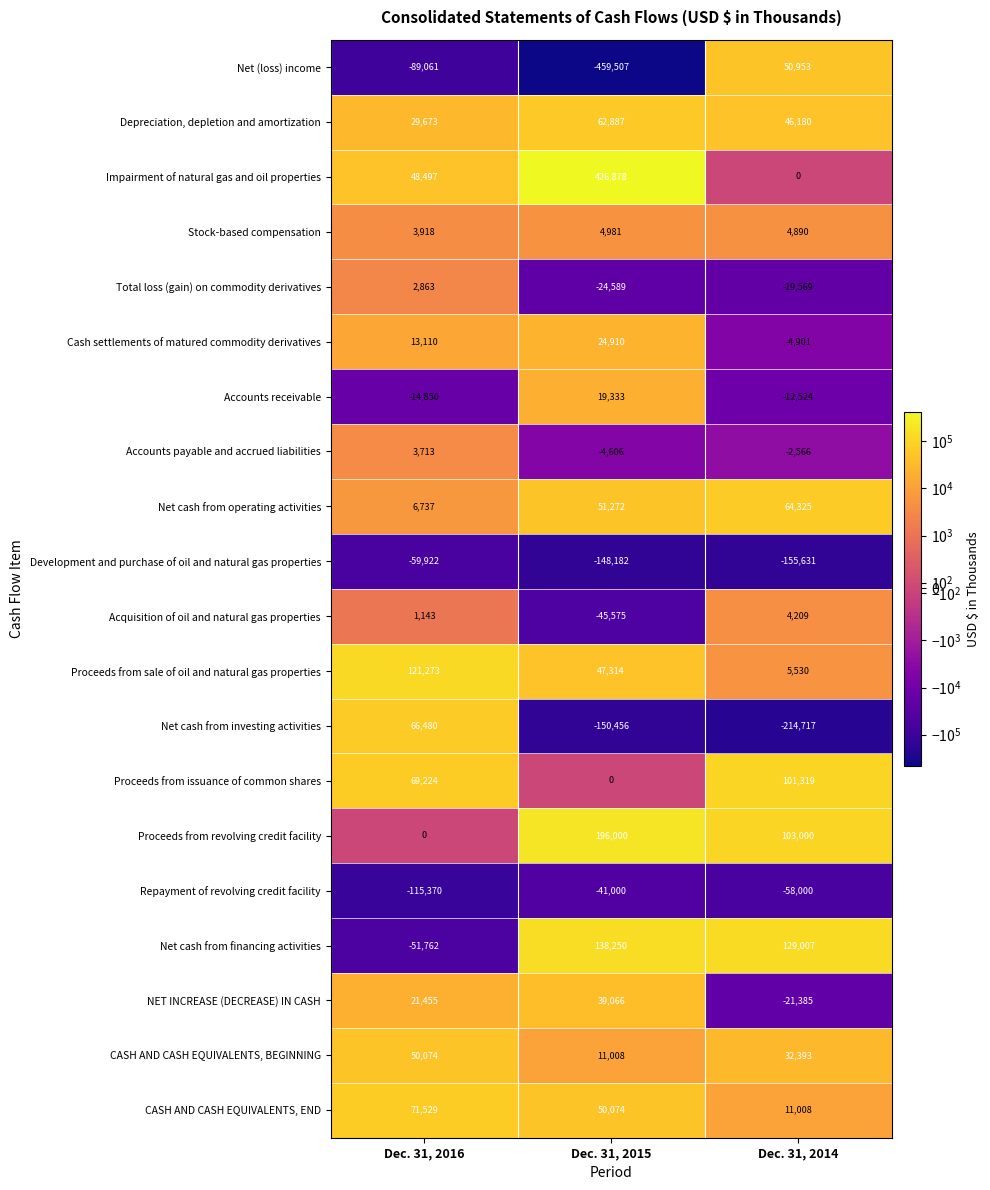

Between Dec. 31, 2015 and Dec. 31, 2014, which series saw the biggest shift?

Net (loss) income